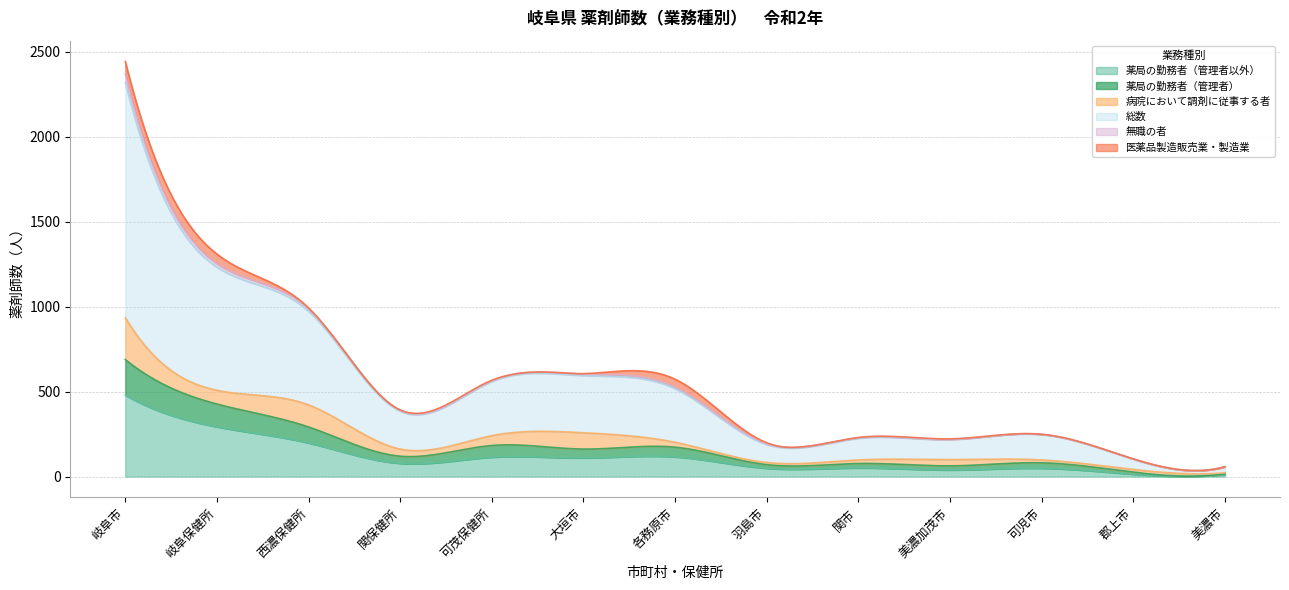

At how many categories does at least one series exceed 265?

6